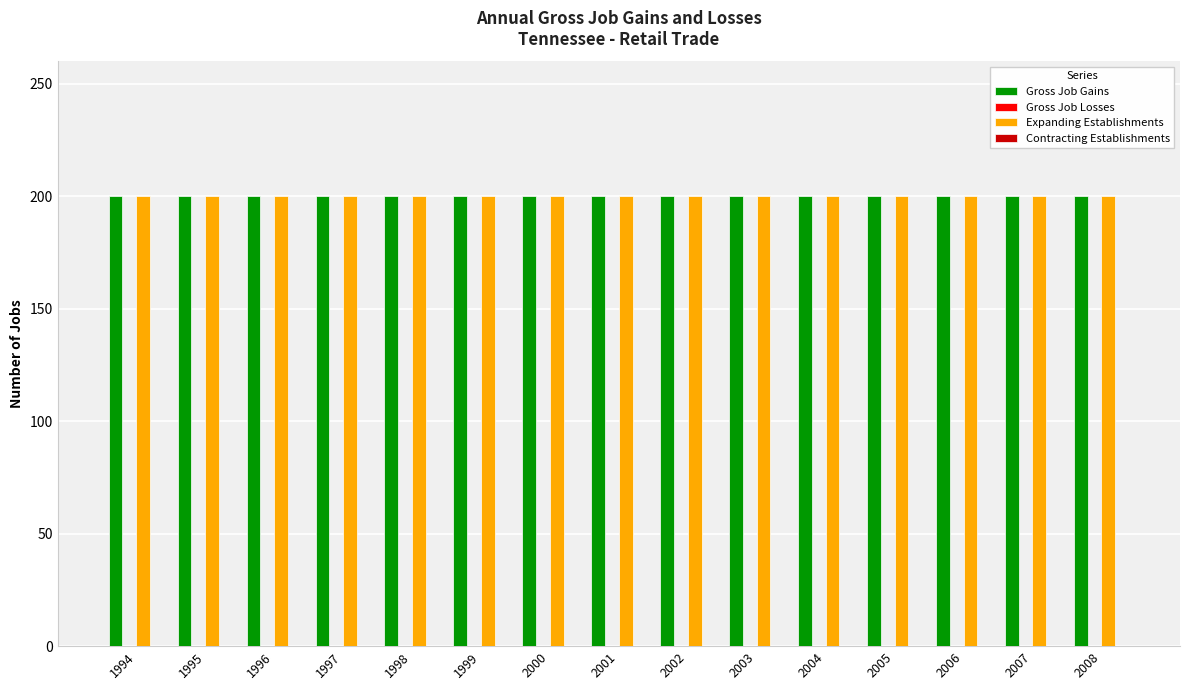

Which has a higher value, 1999 or 2001?

1999